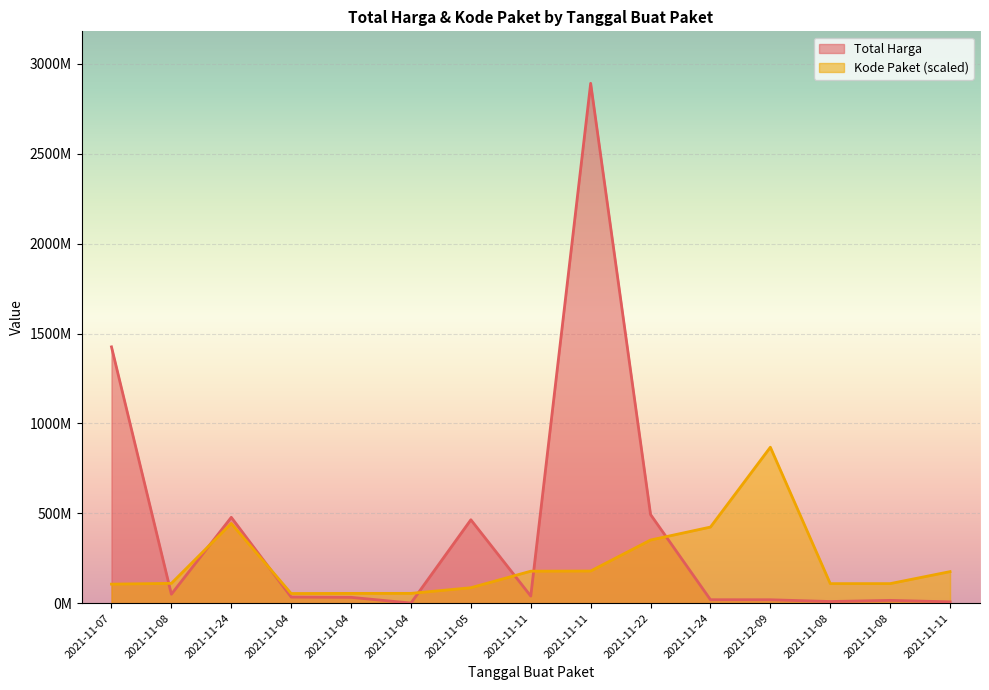

Reading right to left, what are all the values shown in this chart?

Total Harga: 2021-11-11=7401240.0	2021-11-08=15513960.0	2021-11-08=9180000.0	2021-12-09=18900000.0	2021-11-24=19175000.0	2021-11-22=493000000.0	2021-11-11=2892122000.0	2021-11-11=39440000.0	2021-11-05=464002100.0	2021-11-04=577875.0	2021-11-04=32441200.0	2021-11-04=34000000.0	2021-11-24=477600000.0	2021-11-08=49730040.0	2021-11-07=1425867900.0
Kode Paket: 2021-11-11=175514610.3	2021-11-08=108759779.5	2021-11-08=108690557.9	2021-12-09=867636600.0	2021-11-24=423378418.4	2021-11-22=351306107.2	2021-11-11=178875006.2	2021-11-11=177905903.3	2021-11-05=85910346.0	2021-11-04=54546651.0	2021-11-04=54408207.7	2021-11-04=53678234.1	2021-11-24=443352007.5	2021-11-08=110181969.5	2021-11-07=105865056.4